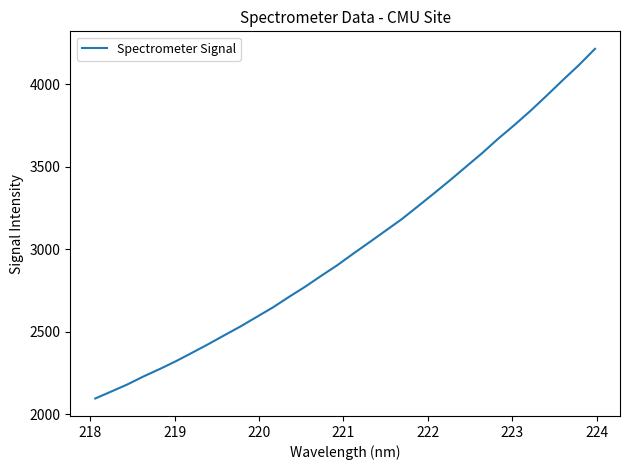

What is the difference between the maximum and minimum values?

2118.7